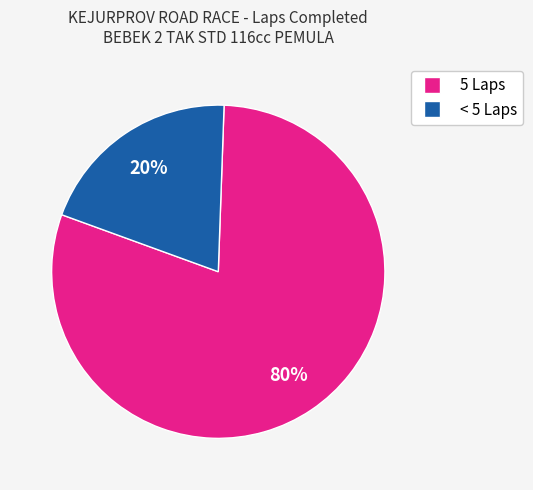

To the nearest percent, what is the difference between the largest and smallest slice percentages?

60%